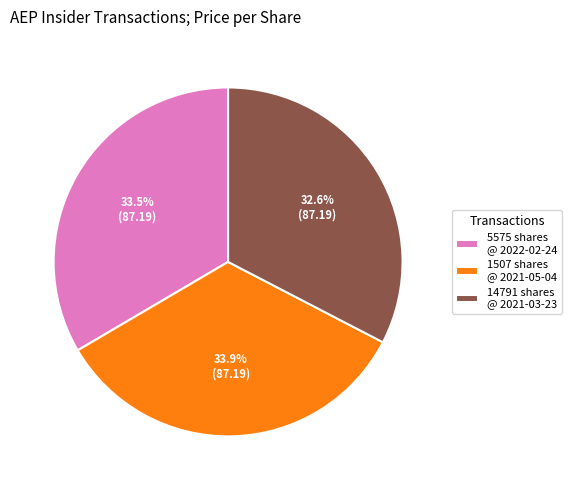

What is the ratio of the value at 1507 shares @ 2021-05-04 to the value at 14791 shares @ 2021-03-23?

1.0